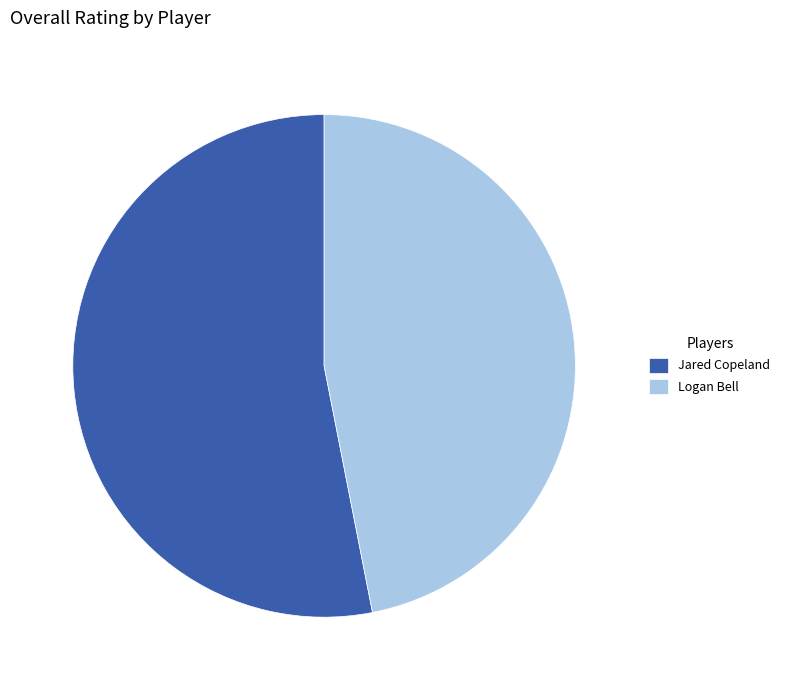

Rank the categories by value from lowest to highest.

Logan Bell, Jared Copeland